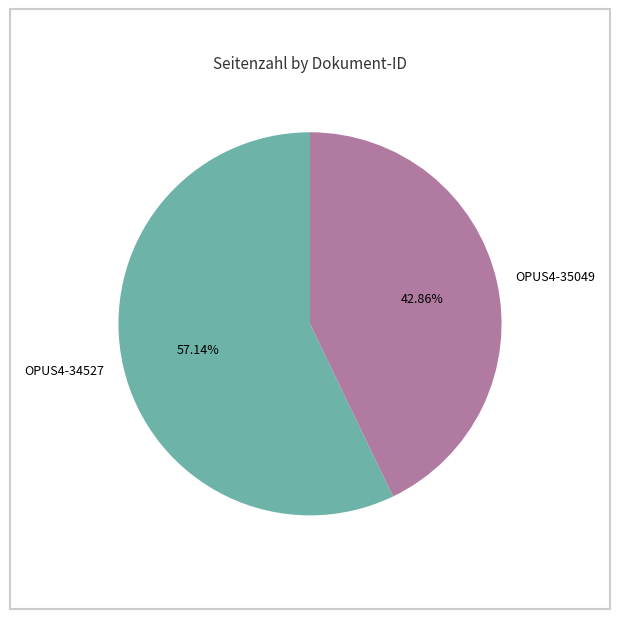

Count the number of slices in the pie.

2